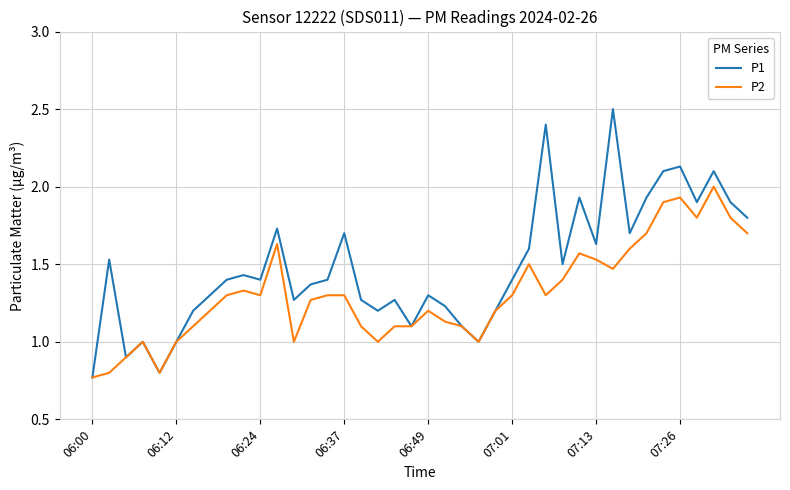

Rank the series by their average value, from lowest to highest.

P2, P1